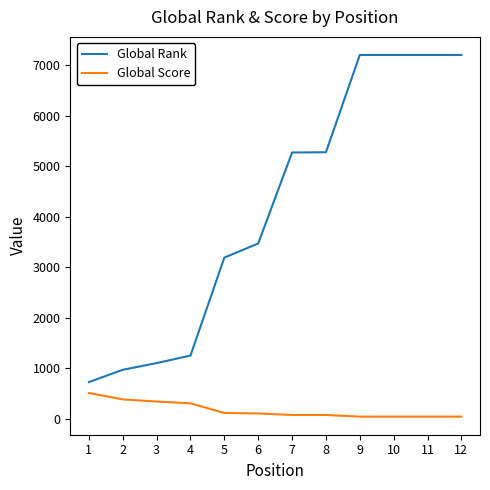

At 4, list the series in order from smallest to largest.

Global Score, Global Rank